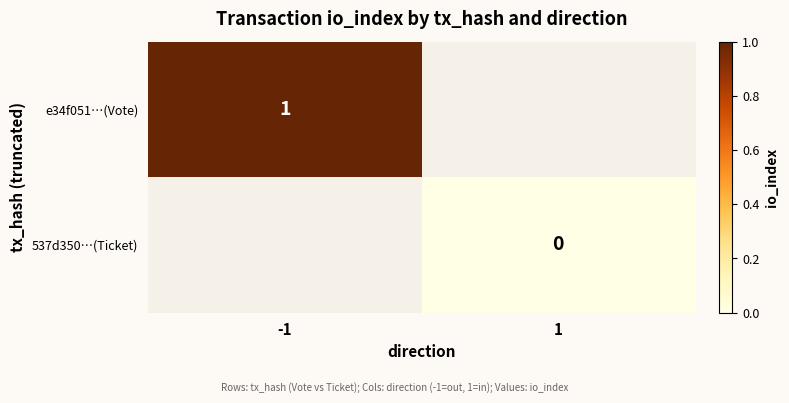

Is it true that e34f051…(Vote) equals 1 at -1?

True